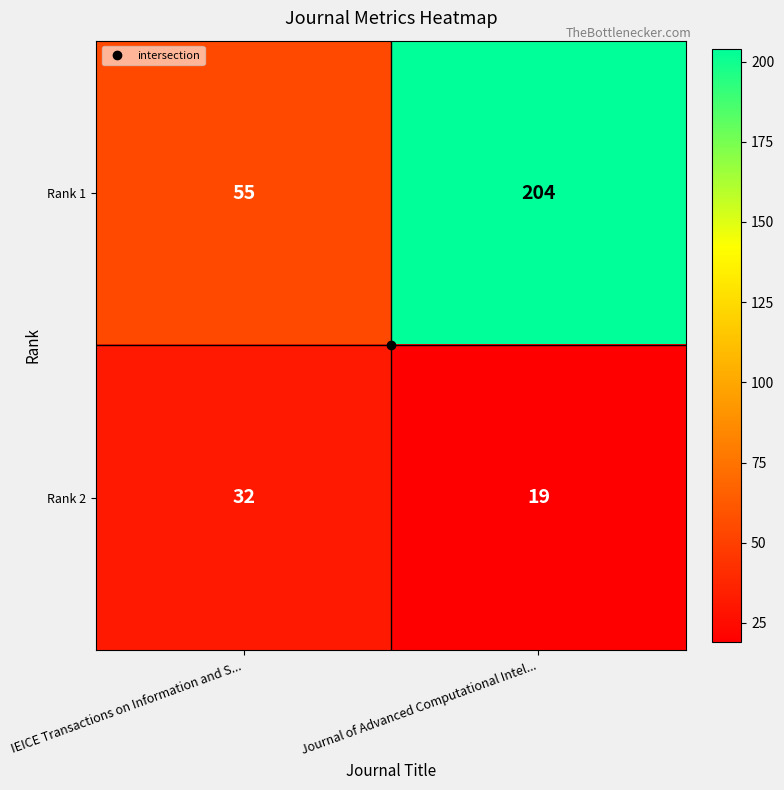

Which series changed the most between IEICE Transactions on Information and S... and Journal of Advanced Computational Intel...?

Rank 1